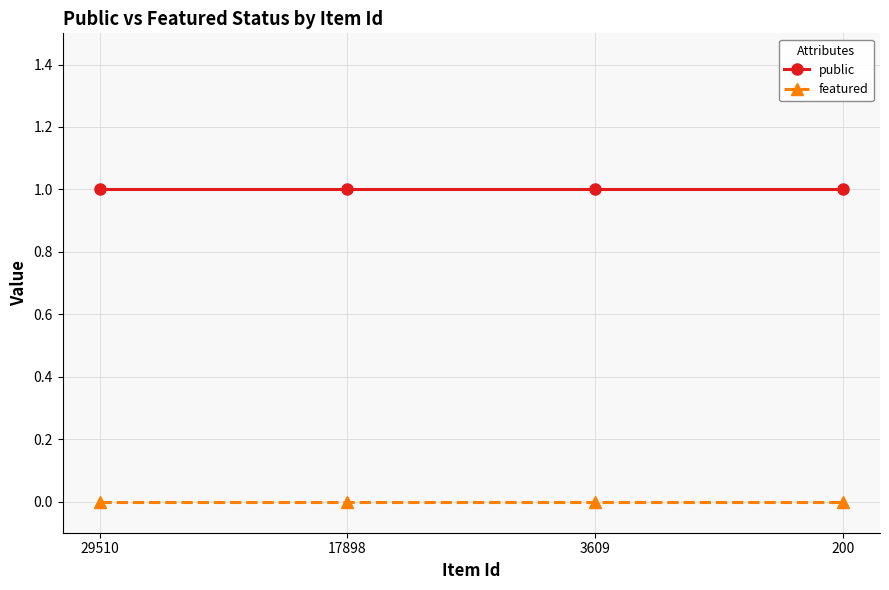

True or false: public and featured cross at least once.

False